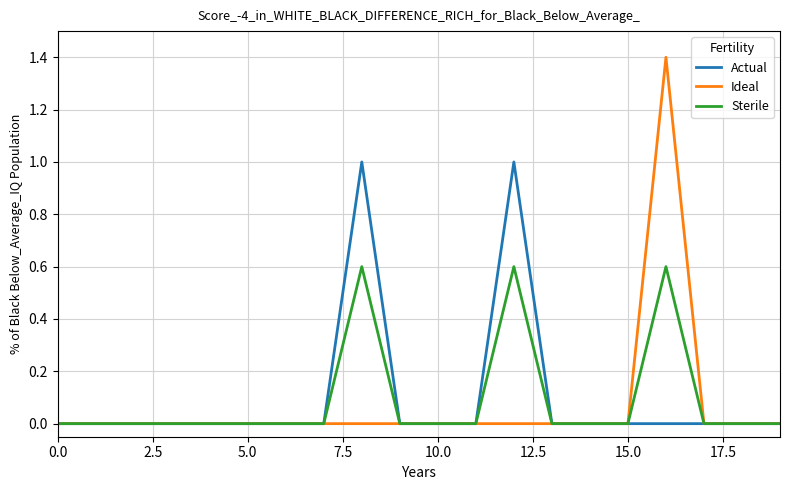

Rank the series by their maximum value, from lowest to highest.

Sterile, Actual, Ideal